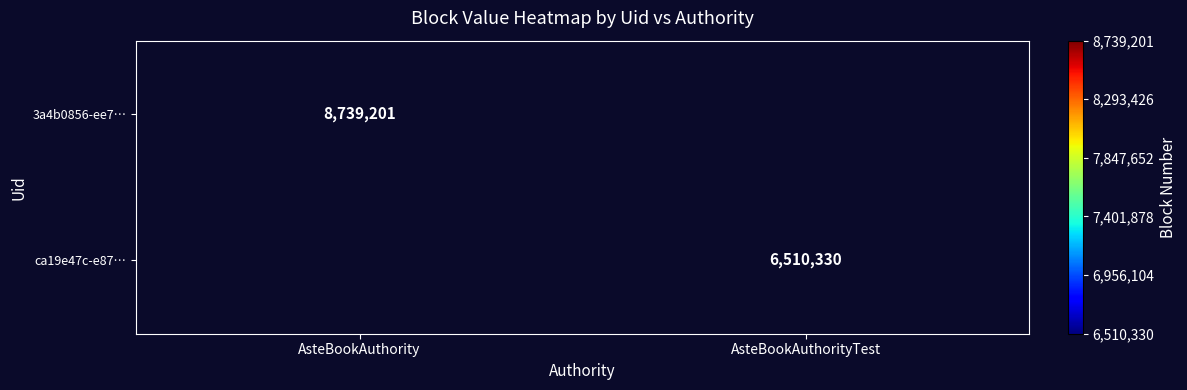

Count the number of categories in the chart.

2